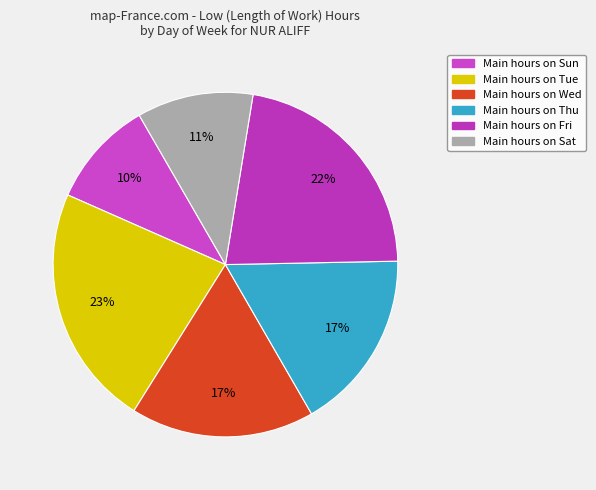

Count the number of slices in the pie.

6